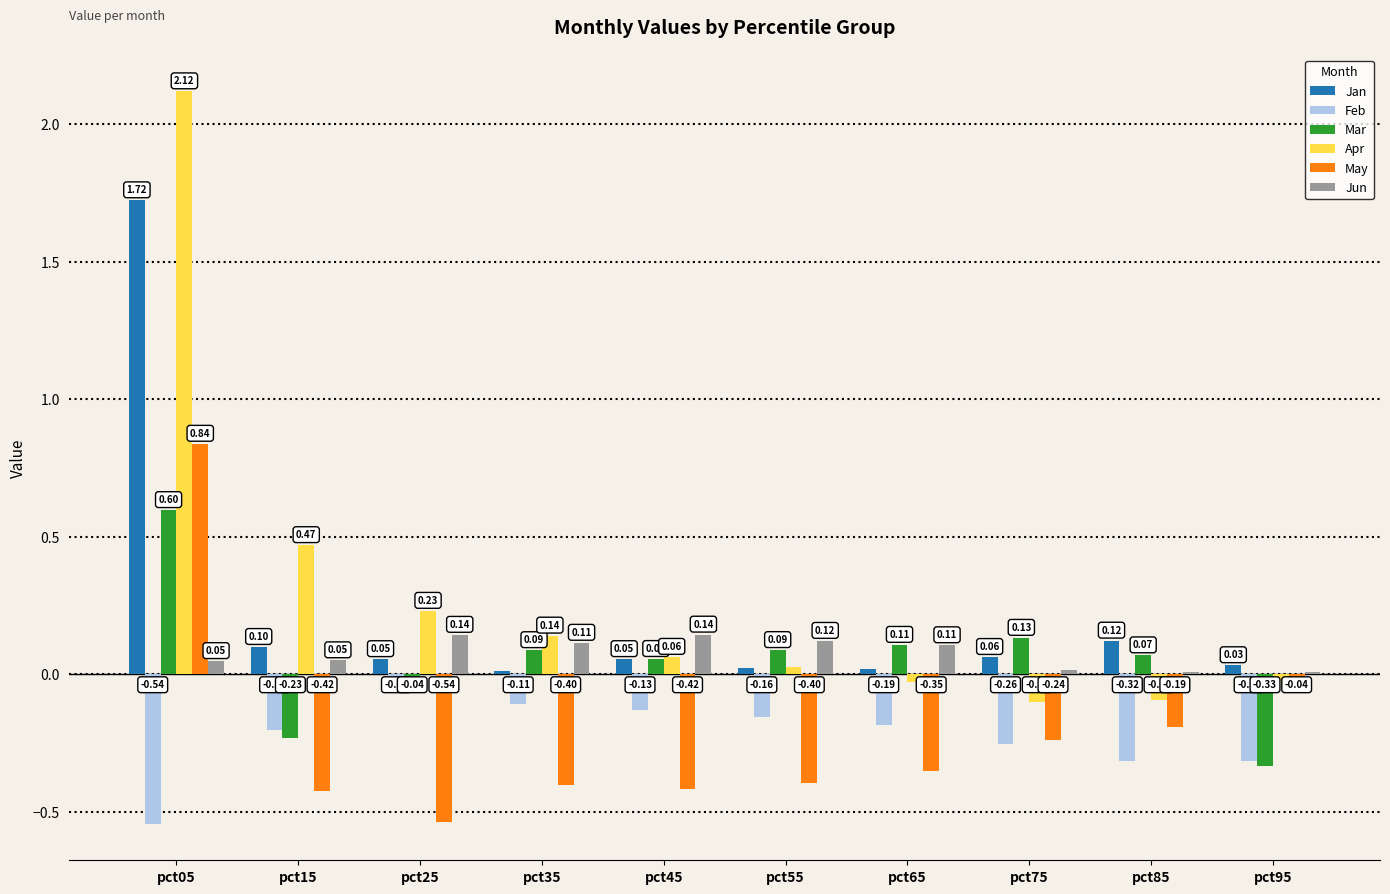

Between pct55 and pct95, which series saw the biggest shift?

Mar